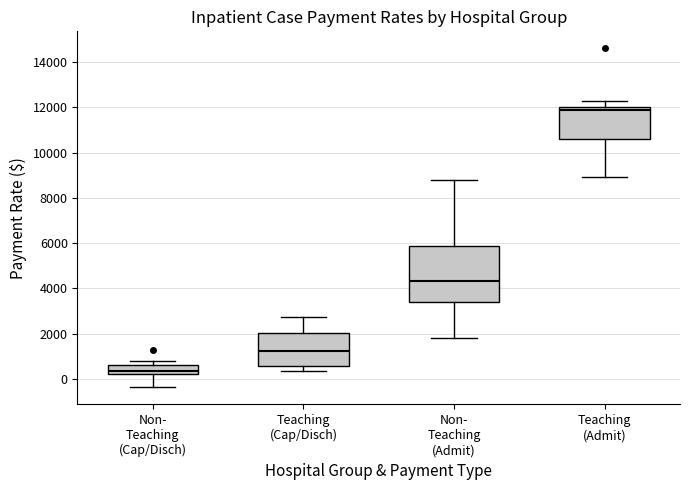

Where is the upper edge of the box for Non- Teaching (Admit) on the y-axis? The values are not printed on the chart, so give them approximately, as read against the axis.

5800